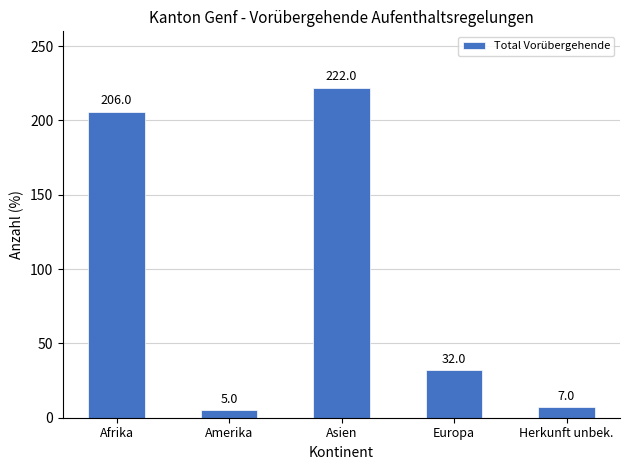

Reading left to right, extract all data points from this chart.

Afrika=206	Amerika=5	Asien=222	Europa=32	Herkunft unbek.=7